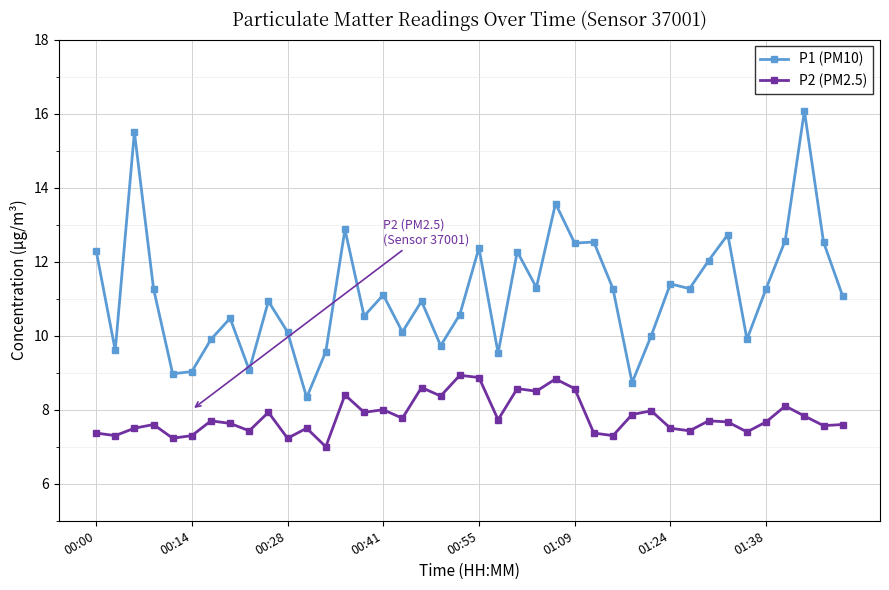

How many categories are shown in the chart?

40